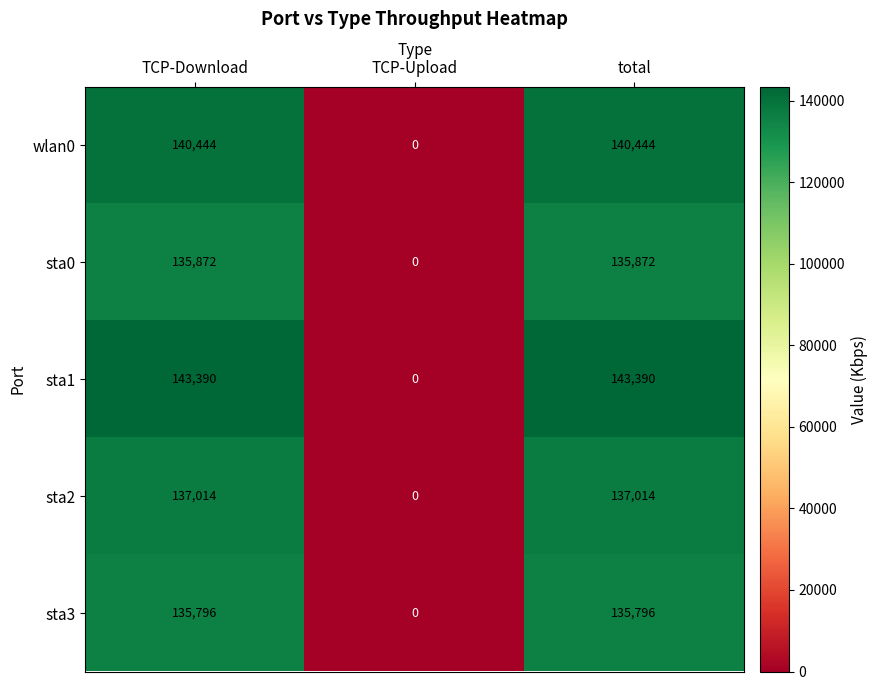

At which label does sta0 reach its minimum?

TCP-Upload